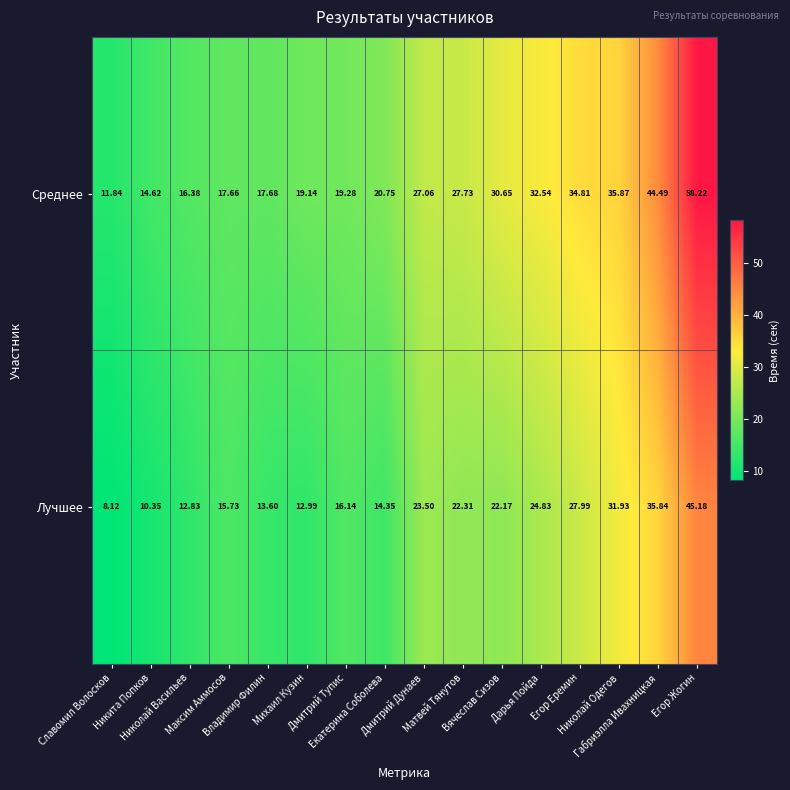

Which series has the largest total across all categories?

Среднее